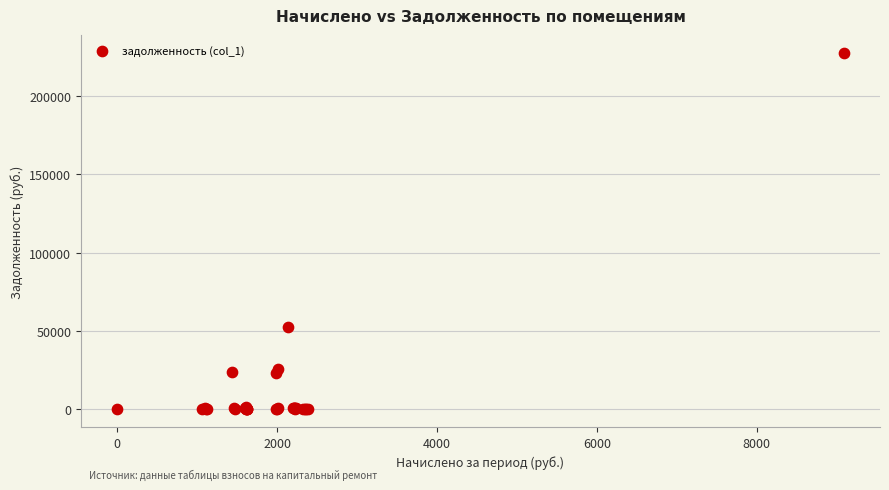

What Y value in the scatter plot is closest to 113846?

52298.8